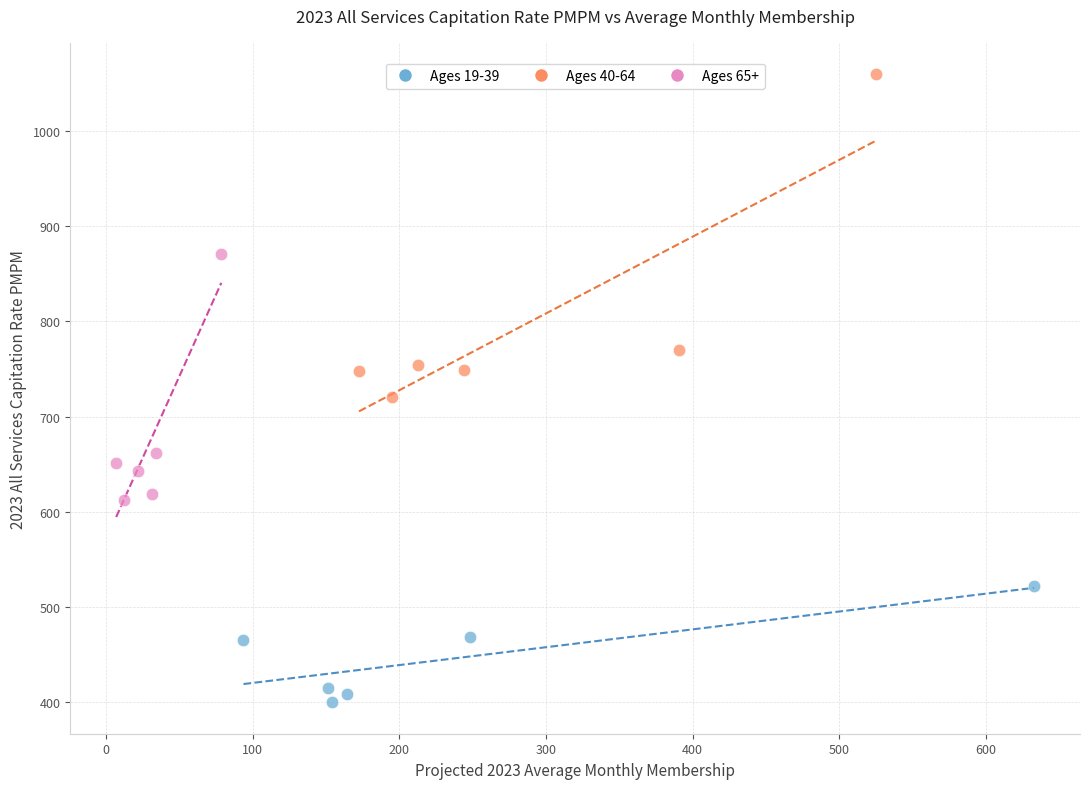

Which series has the widest spread of Y values?

Ages 40-64